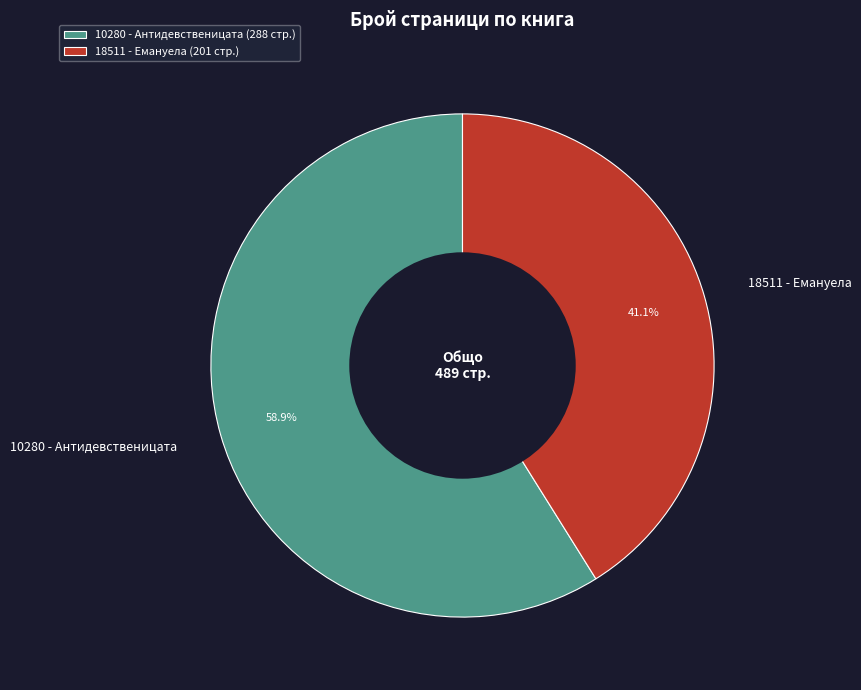

Which slice is the largest?

10280 - Антидевственицата